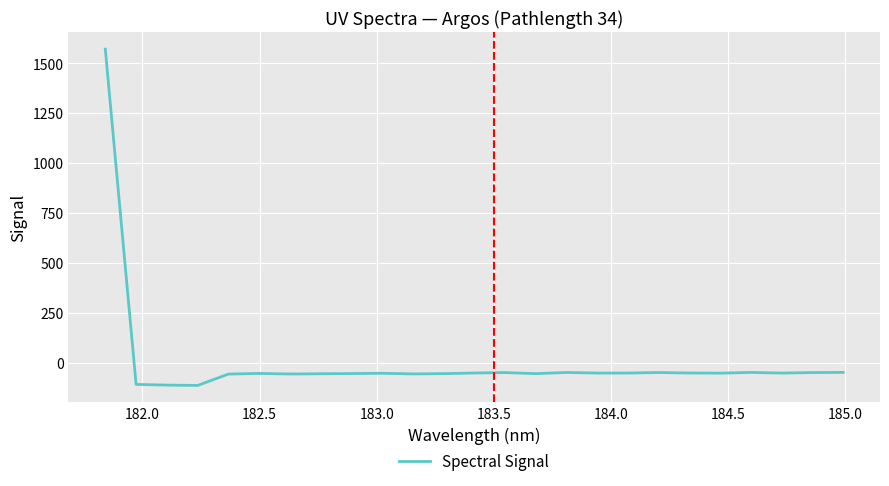

What is the smallest value displayed?

-115.0